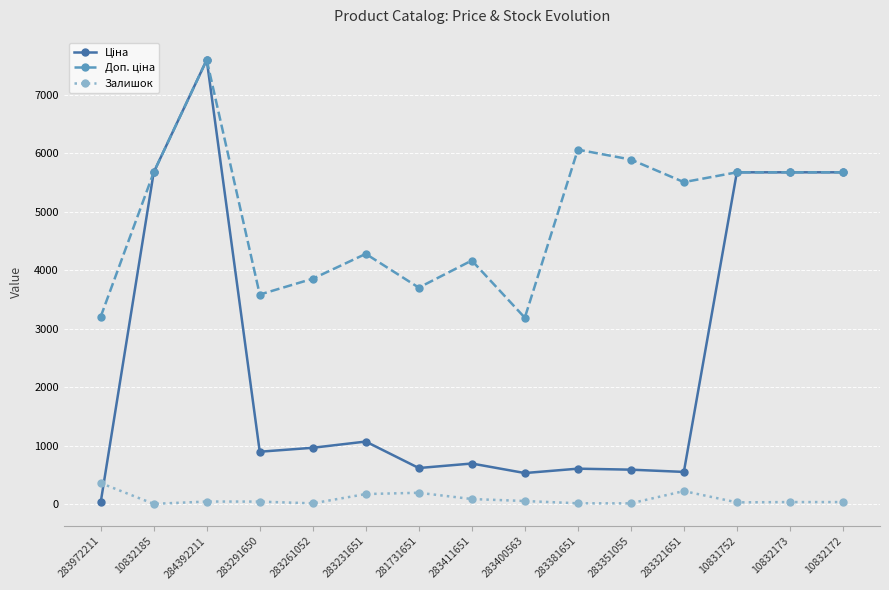

What is the label of the 7th point from the right?

283400563